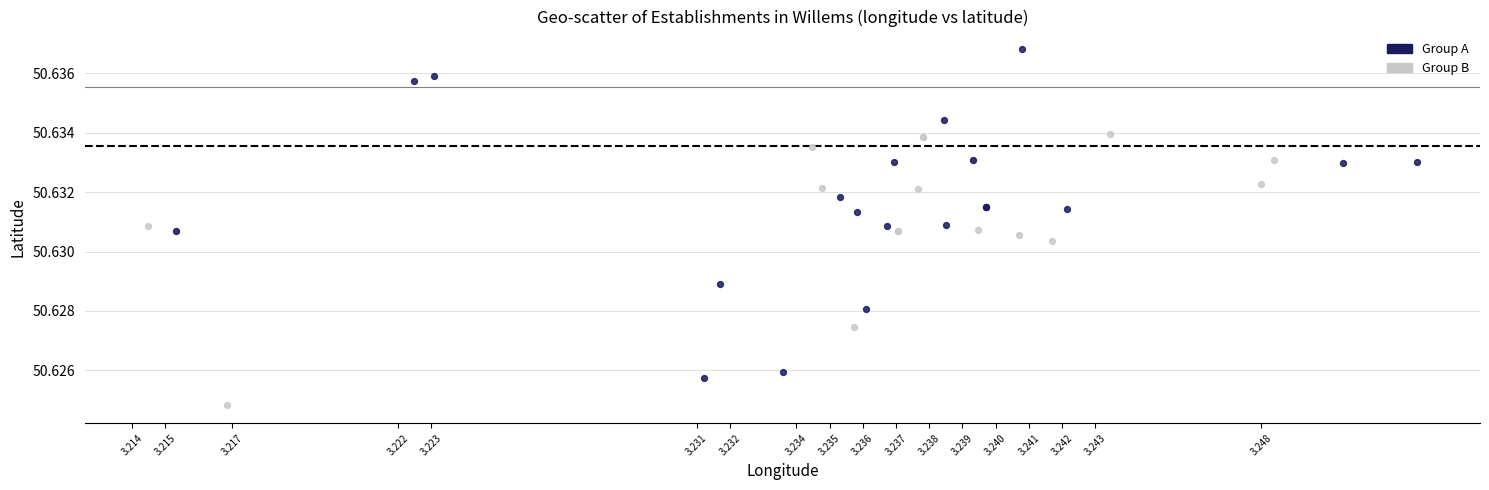

Which series has the largest Y range (max minus min)?

Group A